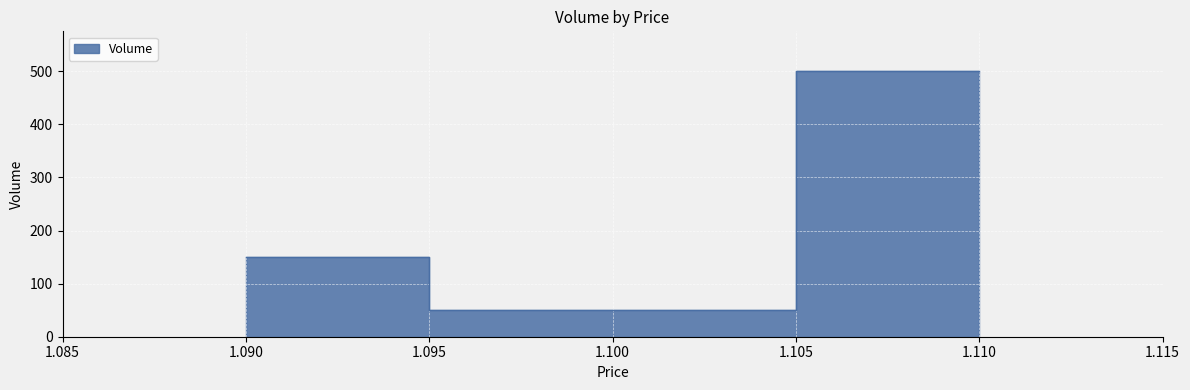

What is the difference between the values at 1.11 and 1.1?

450